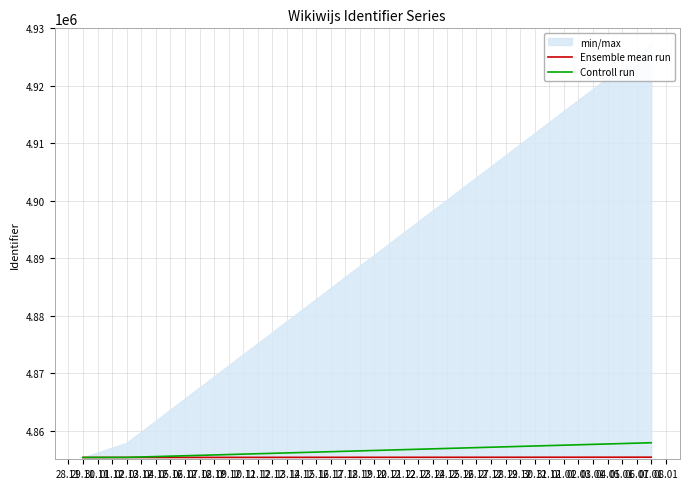

What position from the right is 02.12?

2